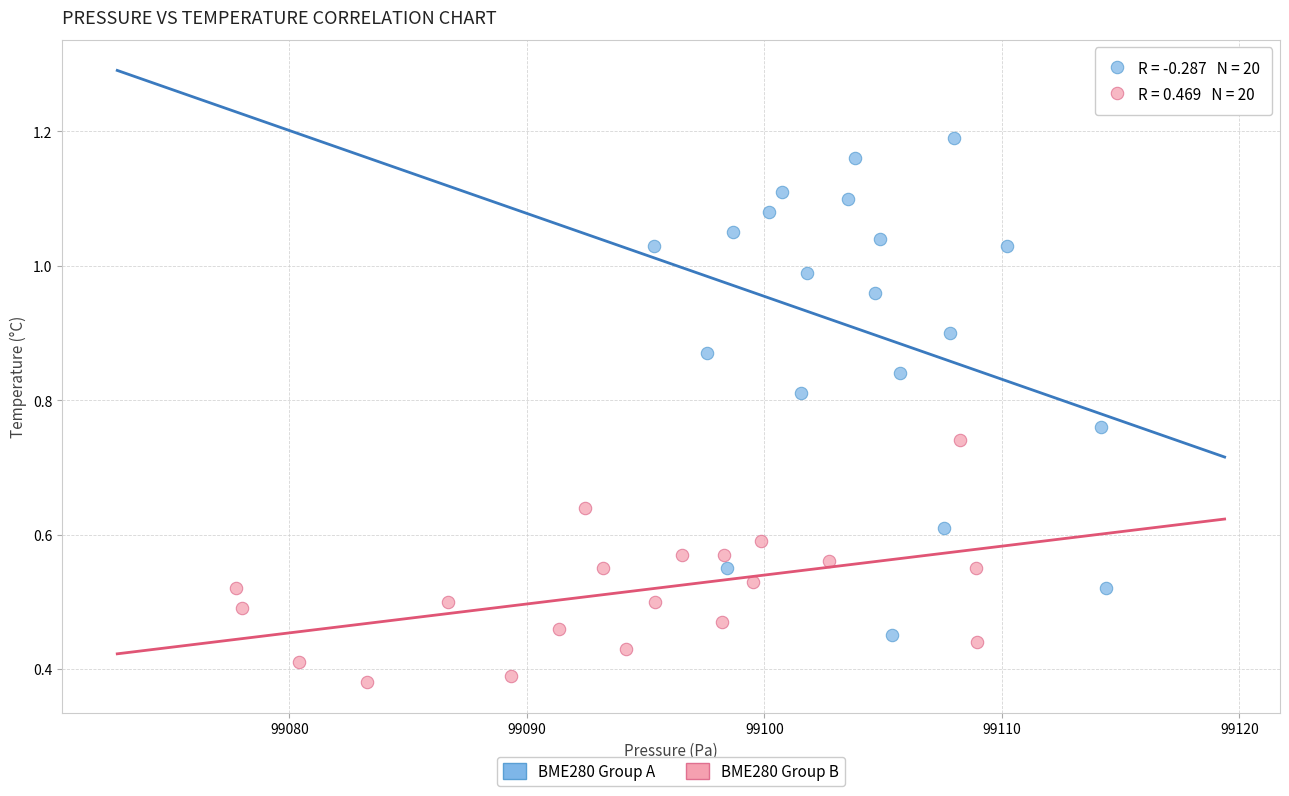

Which series has the largest Y range (max minus min)?

BME280 Group A